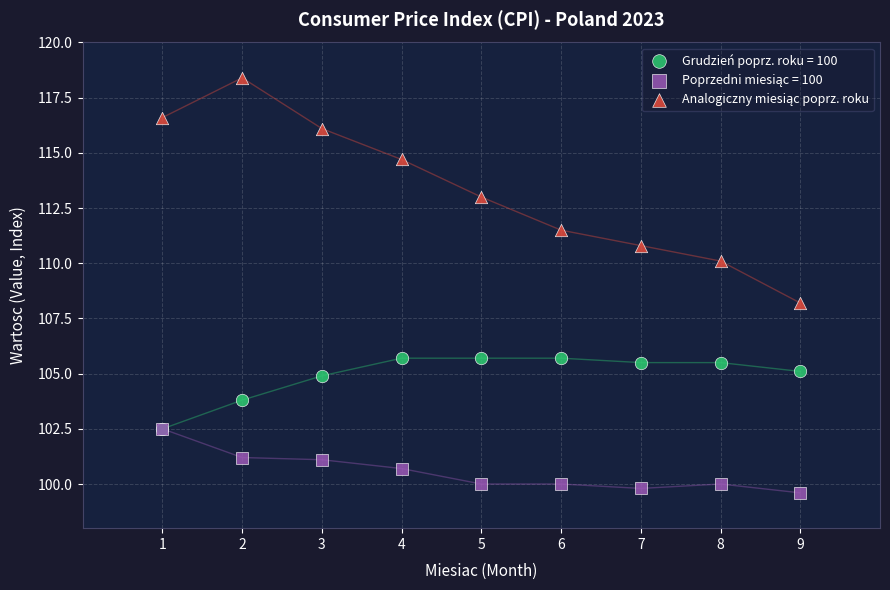

Across all series, what Y value is closest to 109?

108.2